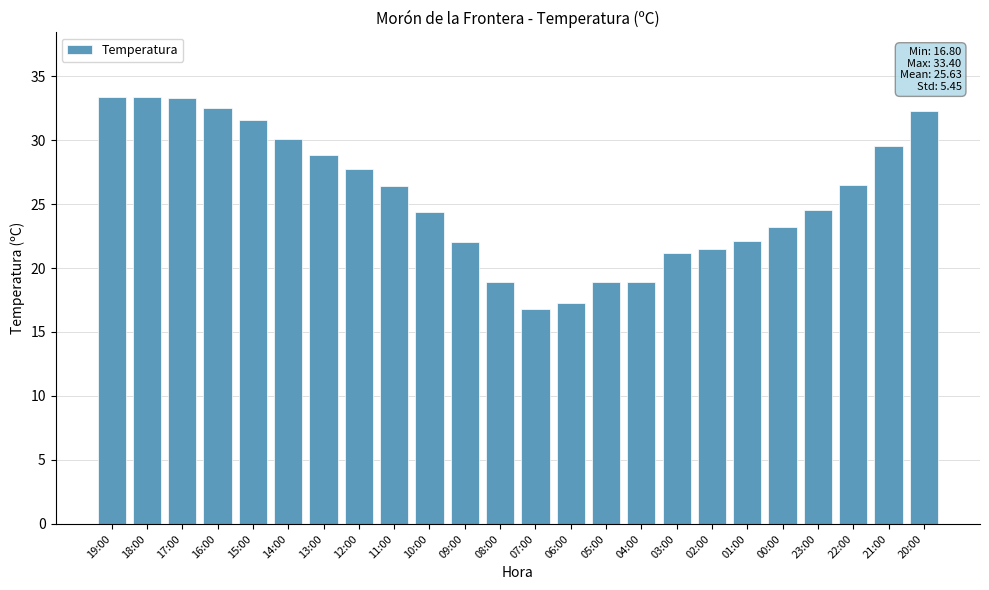

Between 10:00 and 21:00, which is larger?

21:00